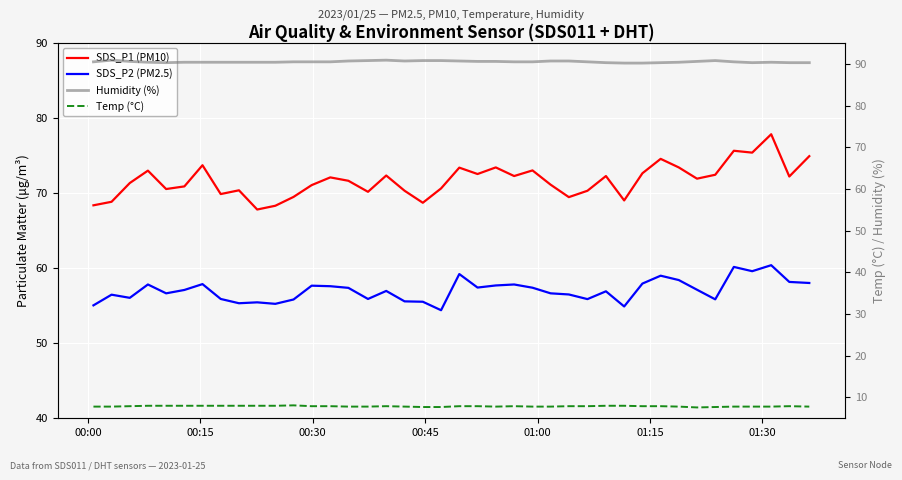

Reading right to left, list all the values displayed in this chart.

SDS_P1 (PM10): 74.9	72.2	77.8	75.4	75.7	72.5	71.9	73.4	74.6	72.7	69.0	72.3	70.3	69.5	71.1	73.0	72.3	73.4	72.5	73.4	70.6	68.7	70.3	72.3	70.2	71.7	72.1	71.1	69.5	68.3	67.8	70.4	69.9	73.7	70.9	70.5	73.0	71.3	68.8	68.4
SDS_P2 (PM2.5): 58.0	58.2	60.4	59.6	60.2	55.9	57.1	58.4	59.0	58.0	54.9	56.9	55.9	56.5	56.6	57.4	57.8	57.7	57.4	59.2	54.4	55.5	55.6	57.0	55.9	57.4	57.6	57.7	55.8	55.2	55.5	55.3	55.9	57.9	57.1	56.6	57.8	56.0	56.5	55.0
Humidity (%): 90.3	90.3	90.4	90.3	90.5	90.8	90.6	90.4	90.3	90.2	90.2	90.3	90.5	90.7	90.7	90.5	90.5	90.6	90.6	90.7	90.8	90.8	90.7	90.9	90.8	90.7	90.5	90.5	90.5	90.4	90.4	90.4	90.4	90.4	90.4	90.3	90.4	90.6	90.9	90.5
Temp (°C): 7.8	7.9	7.8	7.8	7.8	7.7	7.6	7.8	7.9	7.9	8.0	8.0	7.9	7.9	7.8	7.8	7.9	7.8	7.9	7.9	7.7	7.7	7.8	7.9	7.8	7.8	7.9	7.9	8.1	8.0	8.0	8.0	8.0	8.0	8.0	8.0	8.0	7.9	7.8	7.8